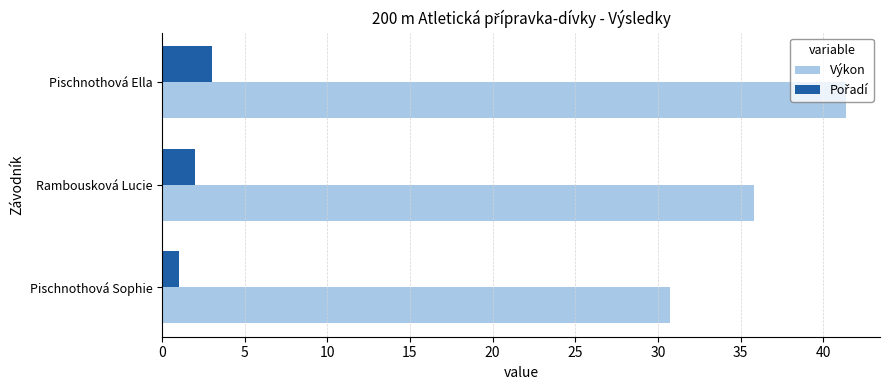

What is the difference between the highest and lowest values at Rambousková Lucie?

33.8